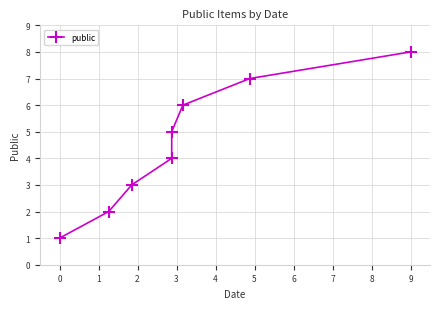

What is the value of the 6th point from the left?

6